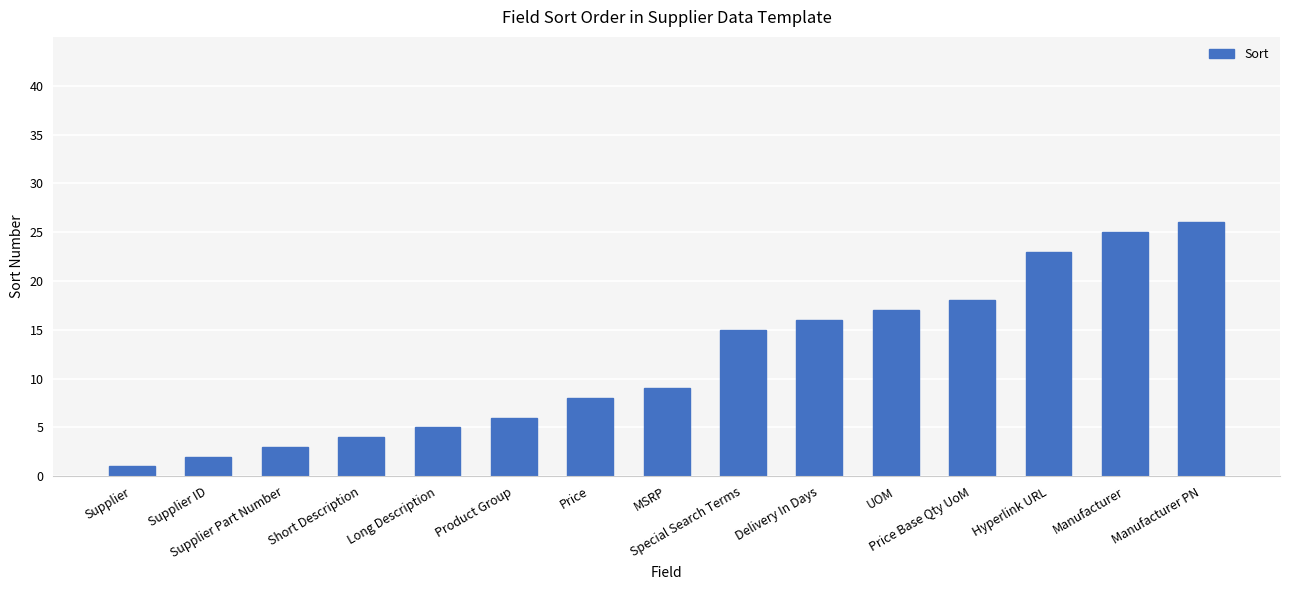

What position from the right is Supplier ID?

14